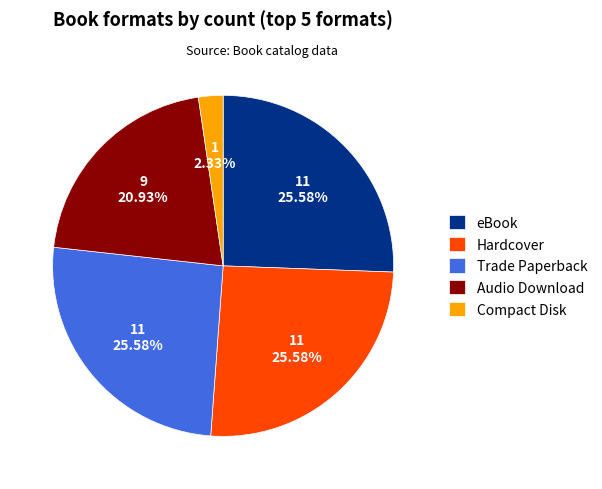

What percentage is the Trade Paperback slice, to the nearest percent?

26%